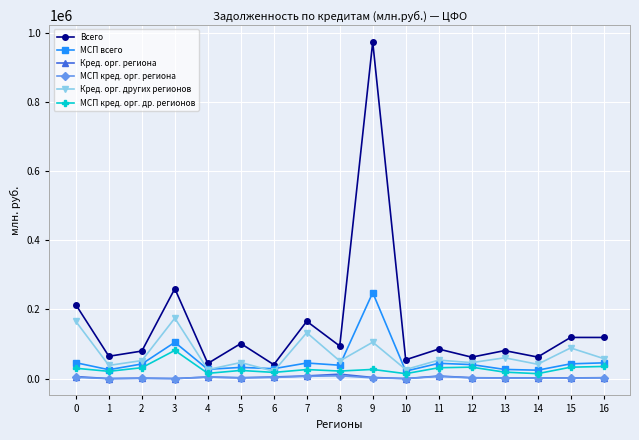

At which category does Всего reach its first local peak?

3